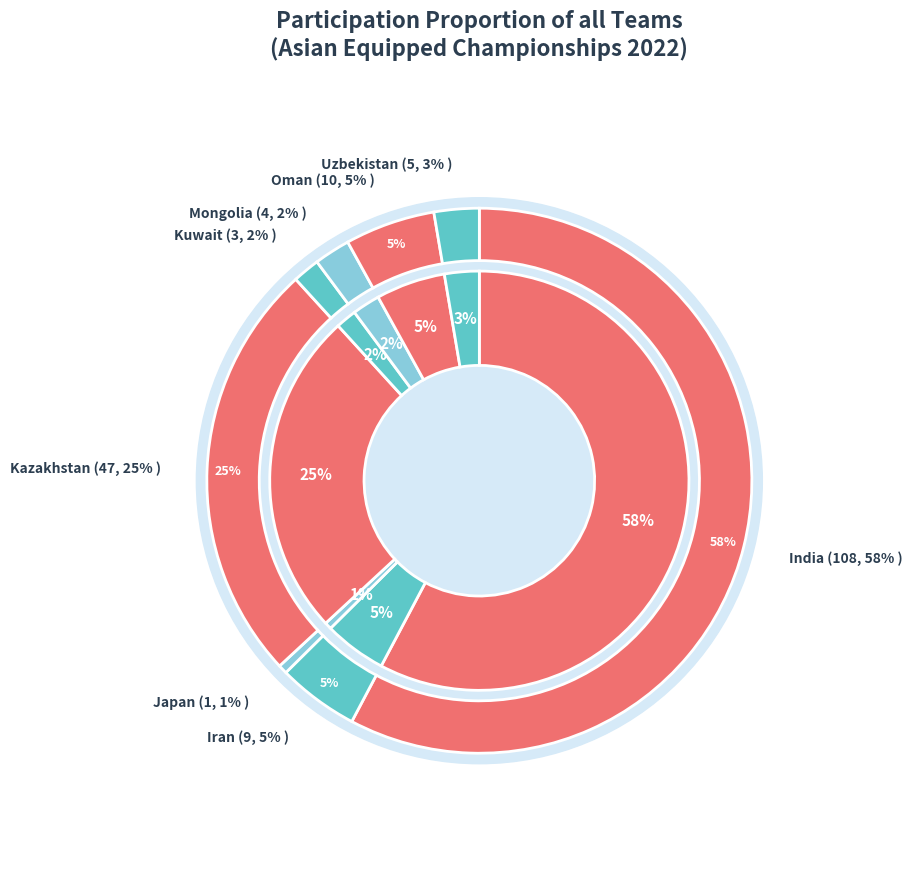

Which category accounts for the majority?

India